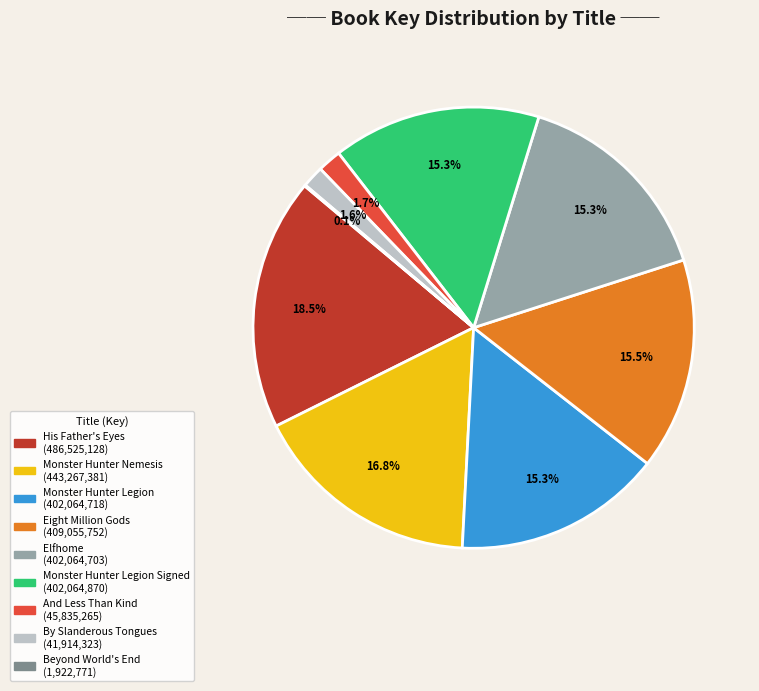

Does any single category account for the majority?

No